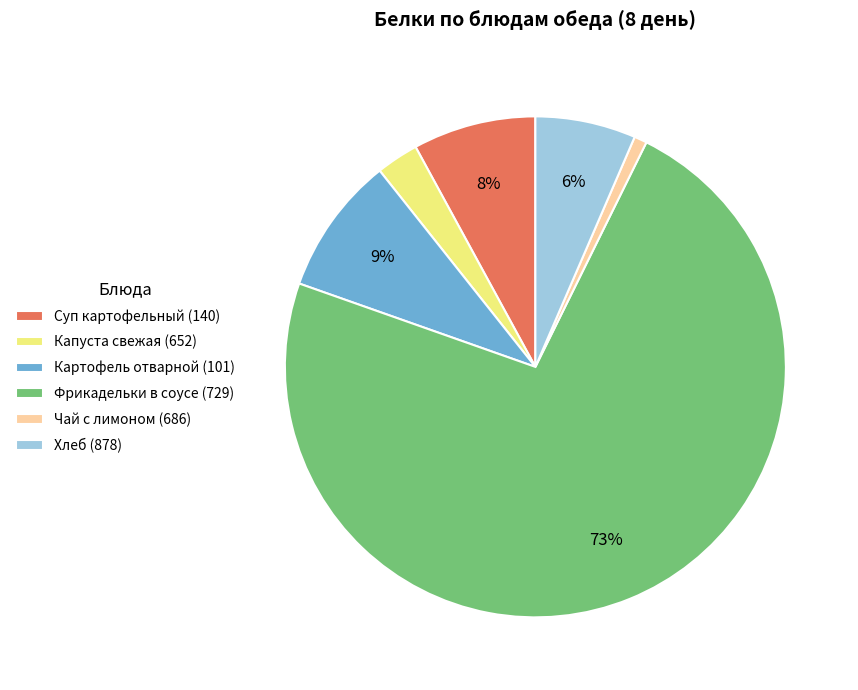

To the nearest percent, what is the difference between the Капуста свежая (652) and Чай с лимоном (686) slice percentages?

2%